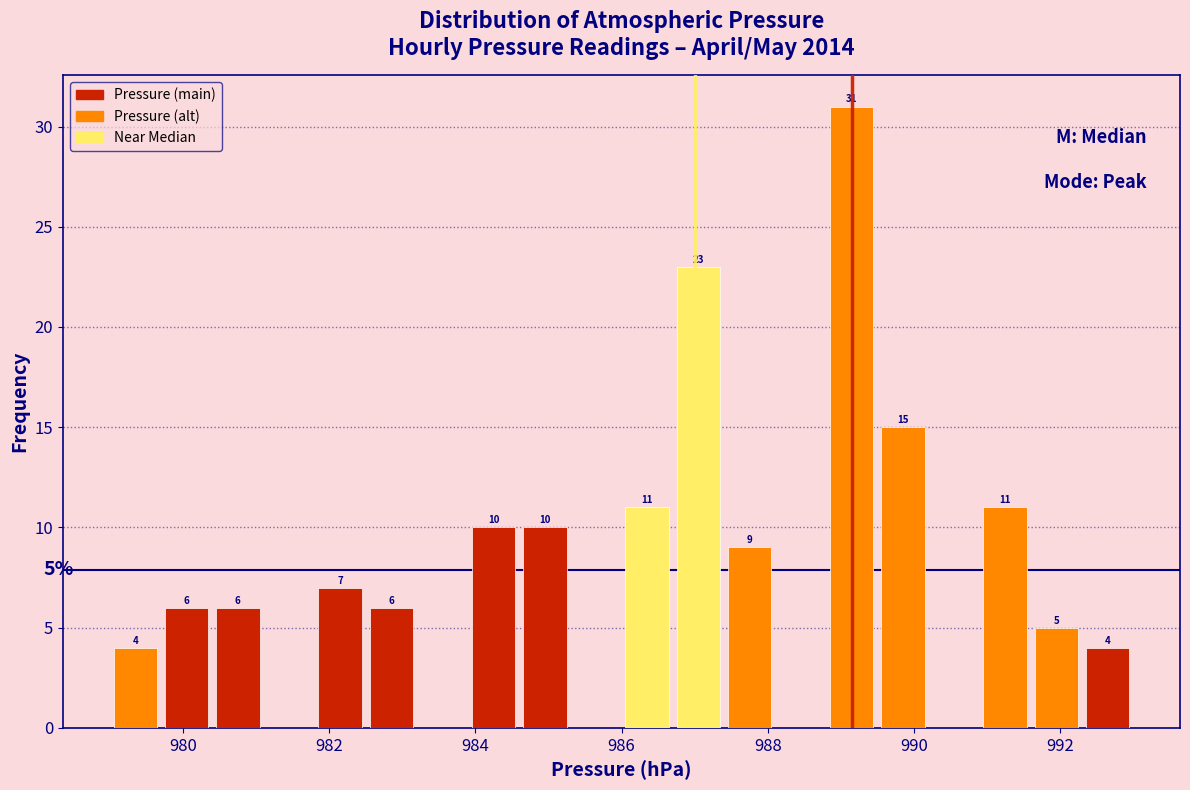

Read against the x-axis, roughly where is the centre of the tallest bar?

989.2